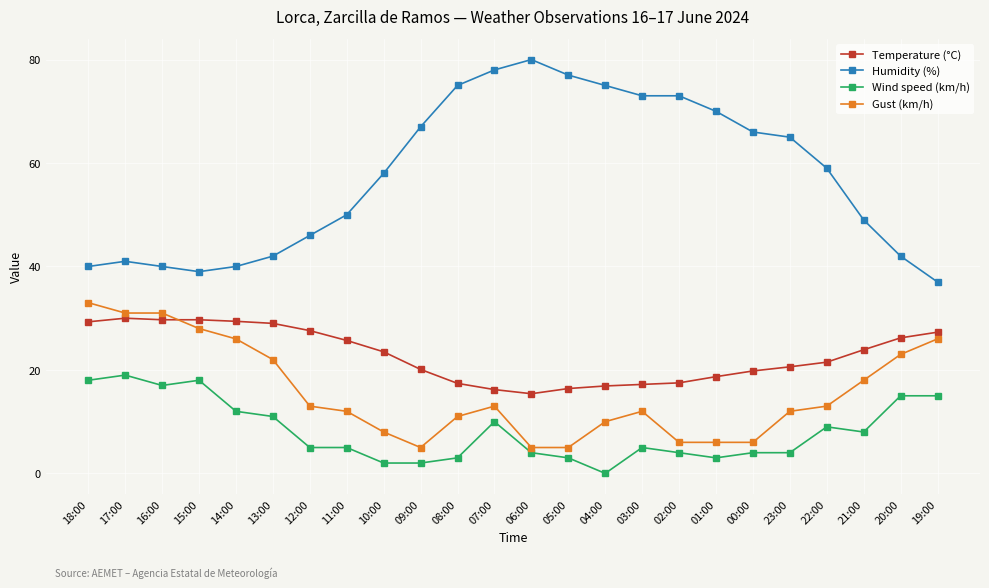

What is the value of the Temperature (°C) point at the 16th from the left?

17.2